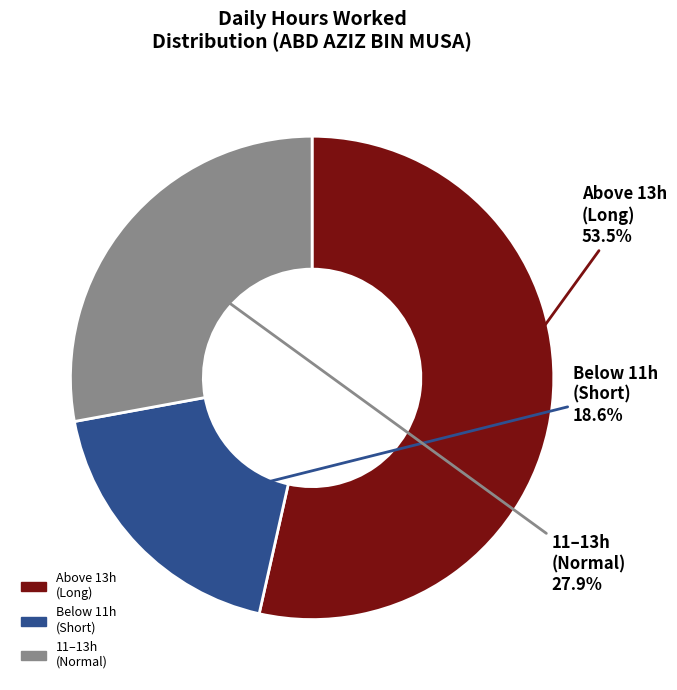

What is the ratio of the value at Below 11h (Short) to the value at 11–13h (Normal)?

0.7